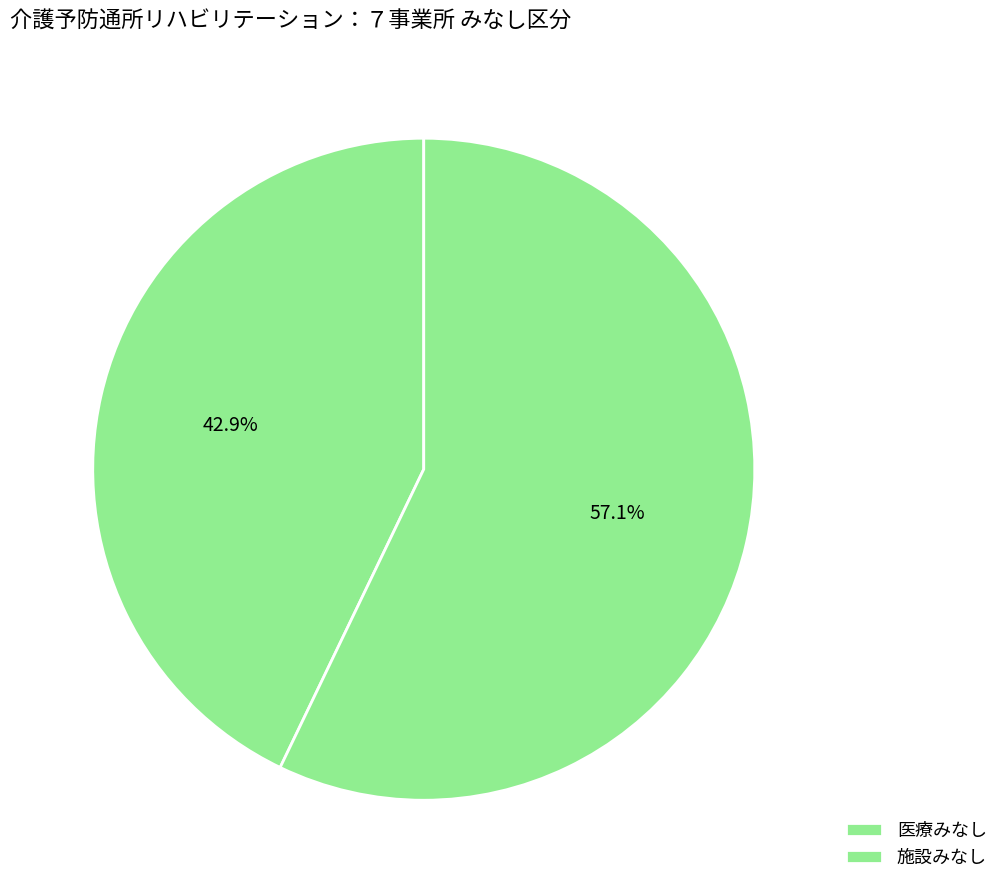

What percentage is the 医療みなし slice, to the nearest percent?

43%